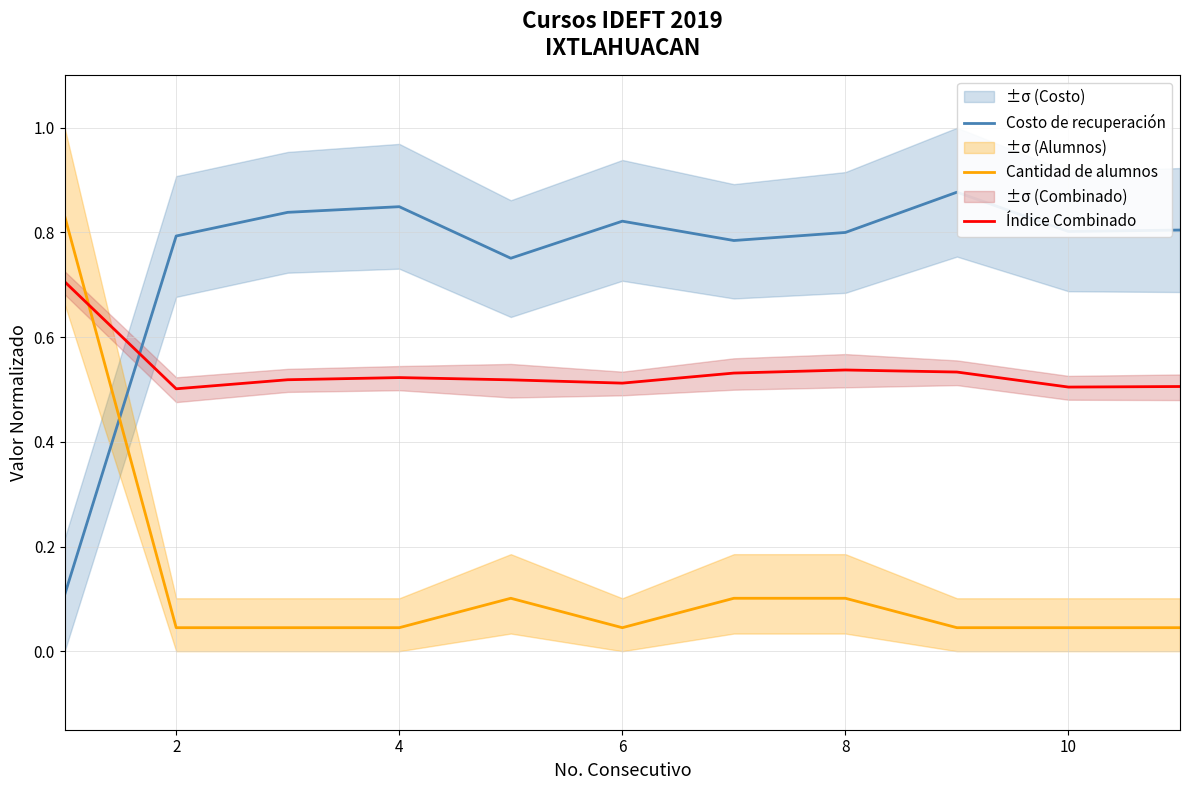

The Índice Combinado series shows 0.5 at 2. True or false?

True